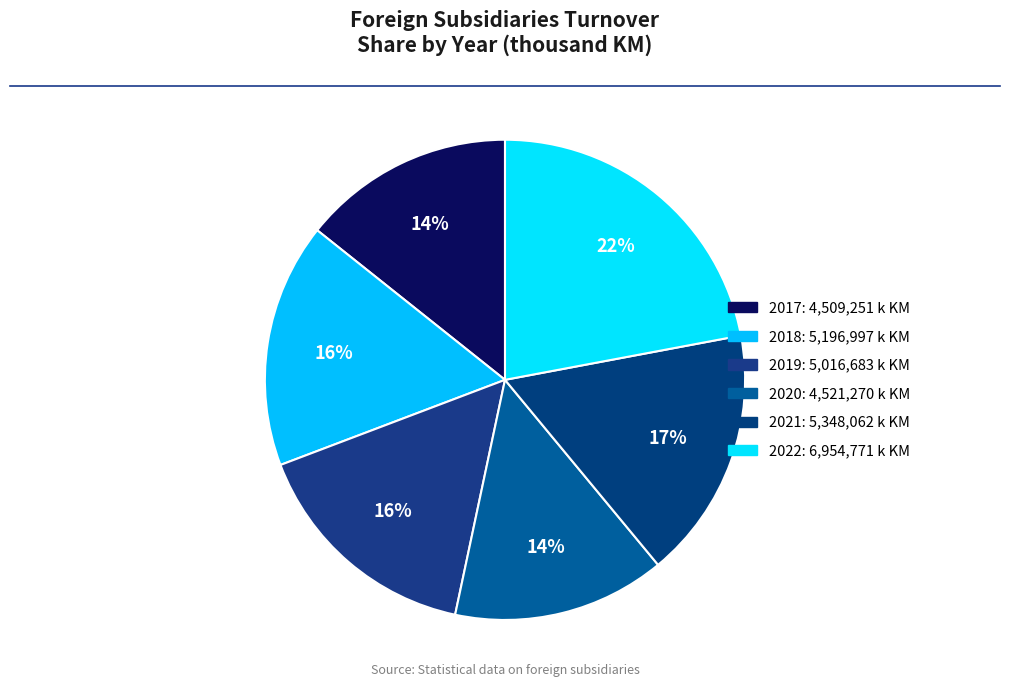

Approximately how many times larger is the value at 2021 compared to 2019?

1.1